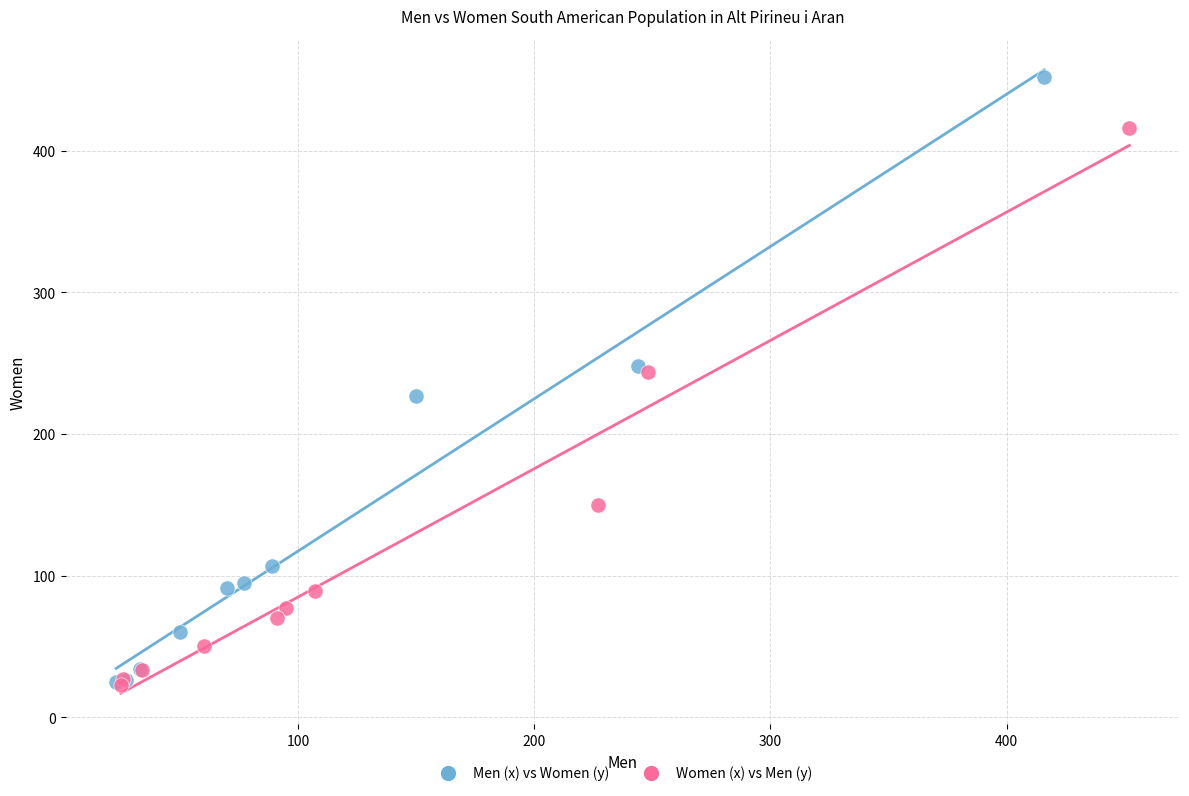

Which series reaches the maximum Y coordinate?

Men (x) vs Women (y)